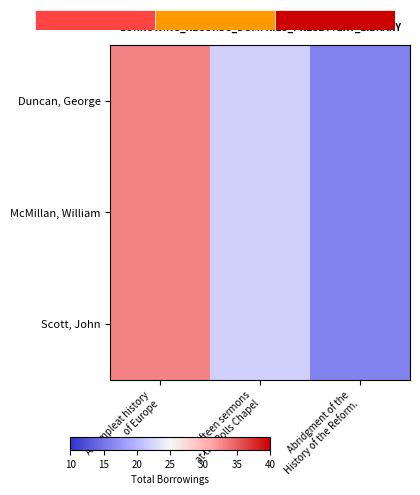

Is it true that Scott, John equals 8 at A compleat history of Europe?

False